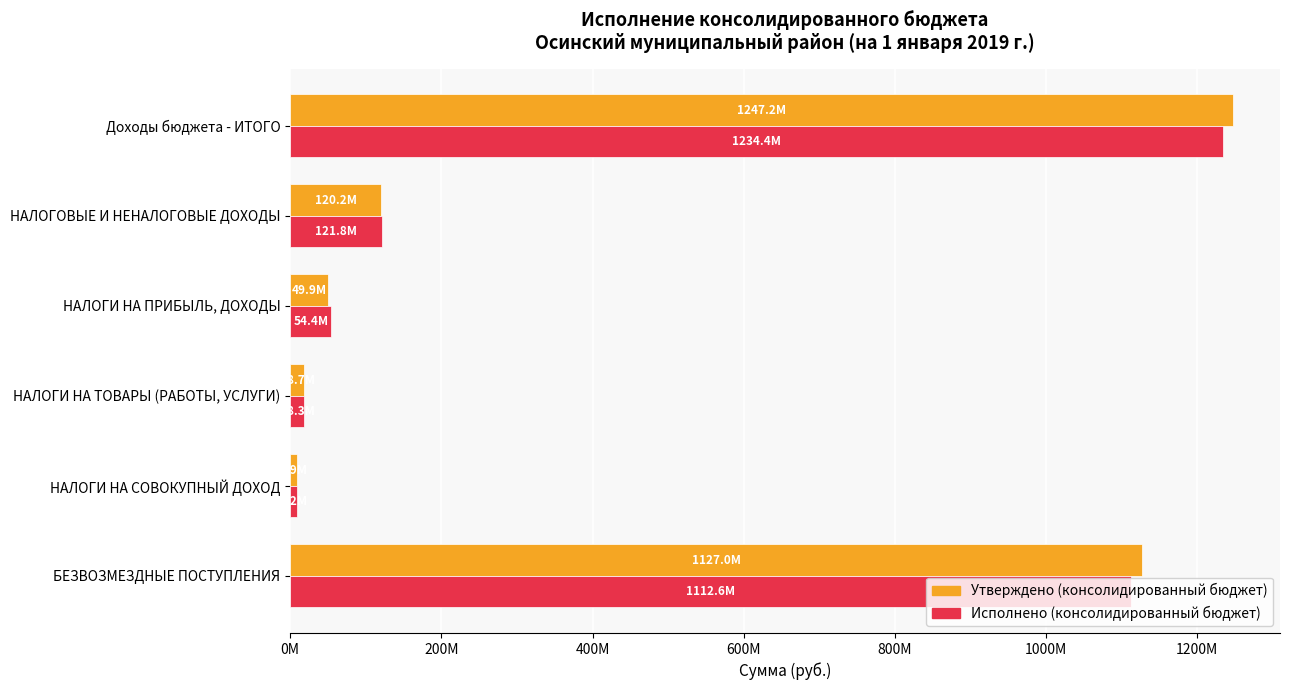

What are all the series names shown in the legend?

Утверждено (консолидированный бюджет), Исполнено (консолидированный бюджет)